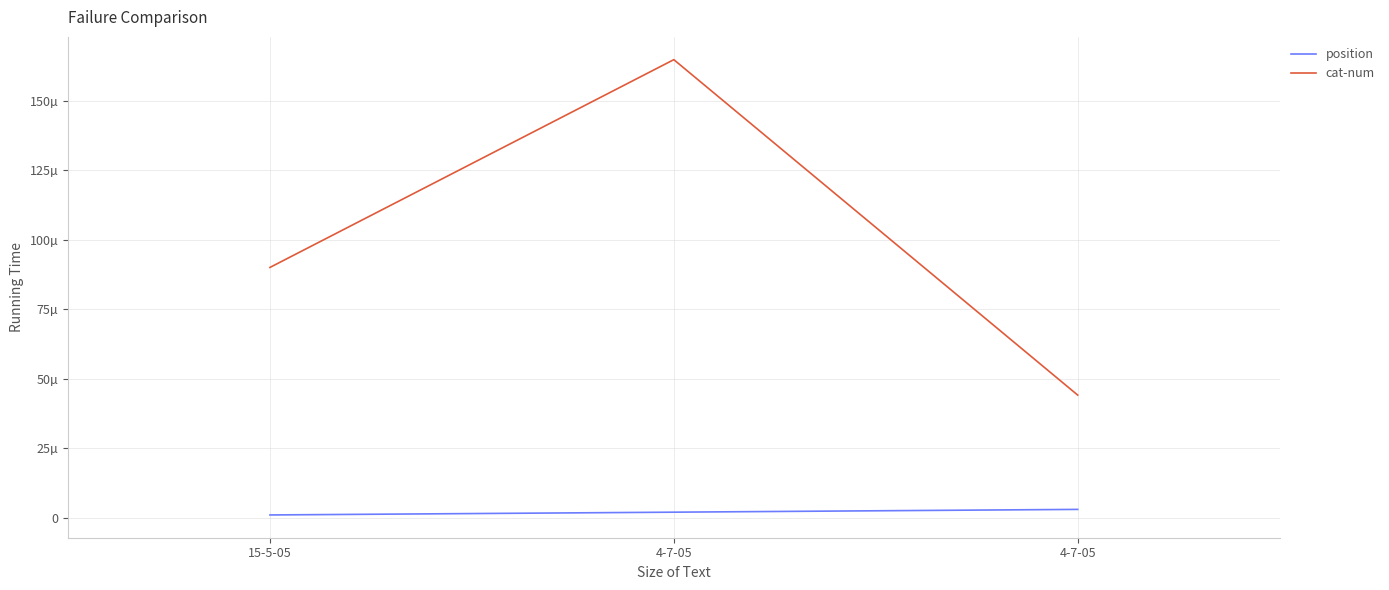

Is this an area chart (filled region under the line)?

No